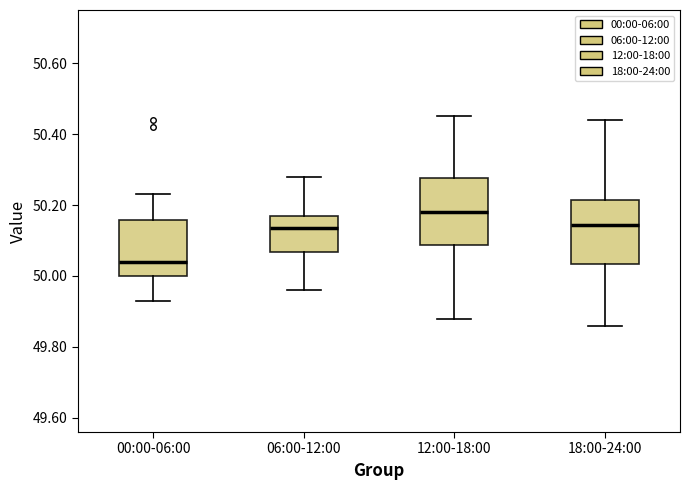

Reading left to right, transcribe this box plot: for each box, give where its median line is, the range the box spans, and where its two whiskers end, as read against the y-axis. The values are not printed on the chart, so give them approximately, as read against the axis.

00:00-06:00: median 50.04, box 50.00 to 50.16, whiskers 49.94 to 50.24
06:00-12:00: median 50.14, box 50.06 to 50.18, whiskers 49.96 to 50.28
12:00-18:00: median 50.18, box 50.08 to 50.28, whiskers 49.88 to 50.46
18:00-24:00: median 50.14, box 50.04 to 50.22, whiskers 49.86 to 50.44